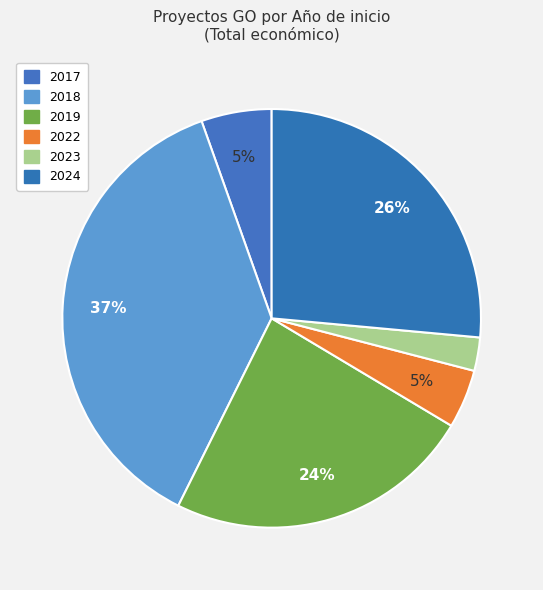

Is there any slice that represents more than half of the pie?

No